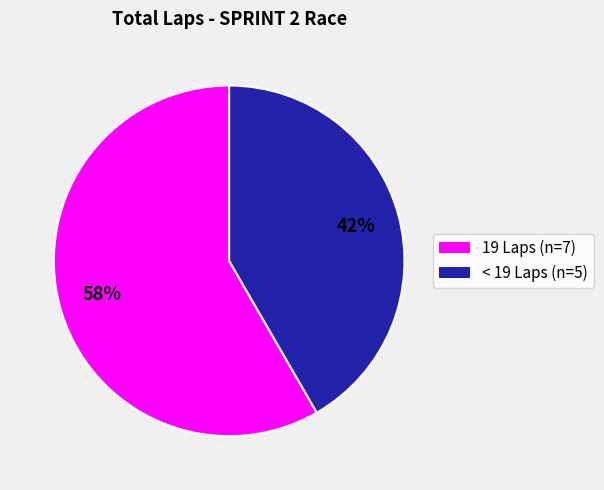

Does any single category account for the majority?

Yes